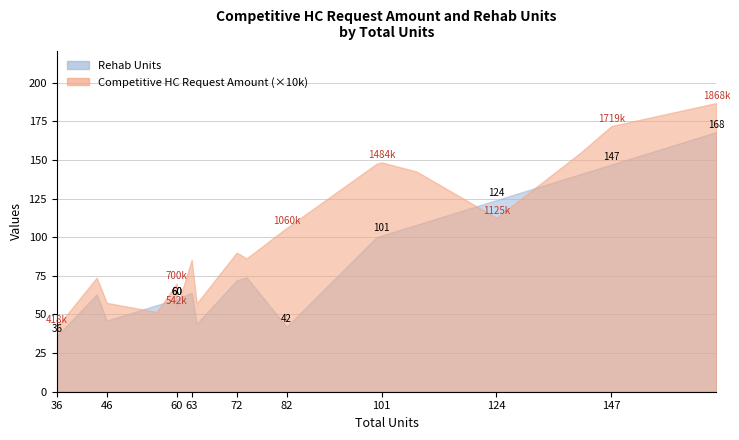

Read the Competitive HC Request Amount value at 44.

738350